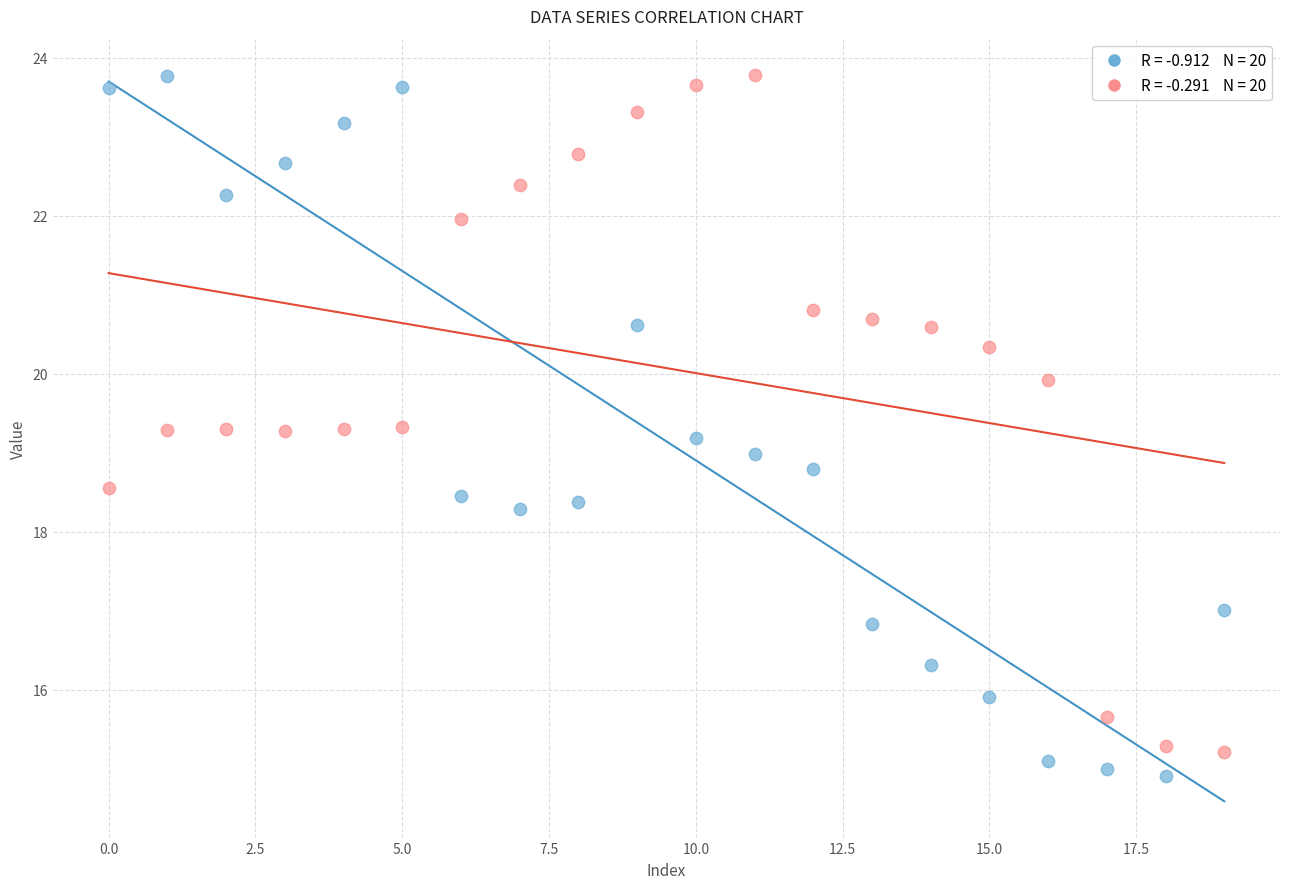

Across all data points, what is the range of Y values (max minus min)?

8.9